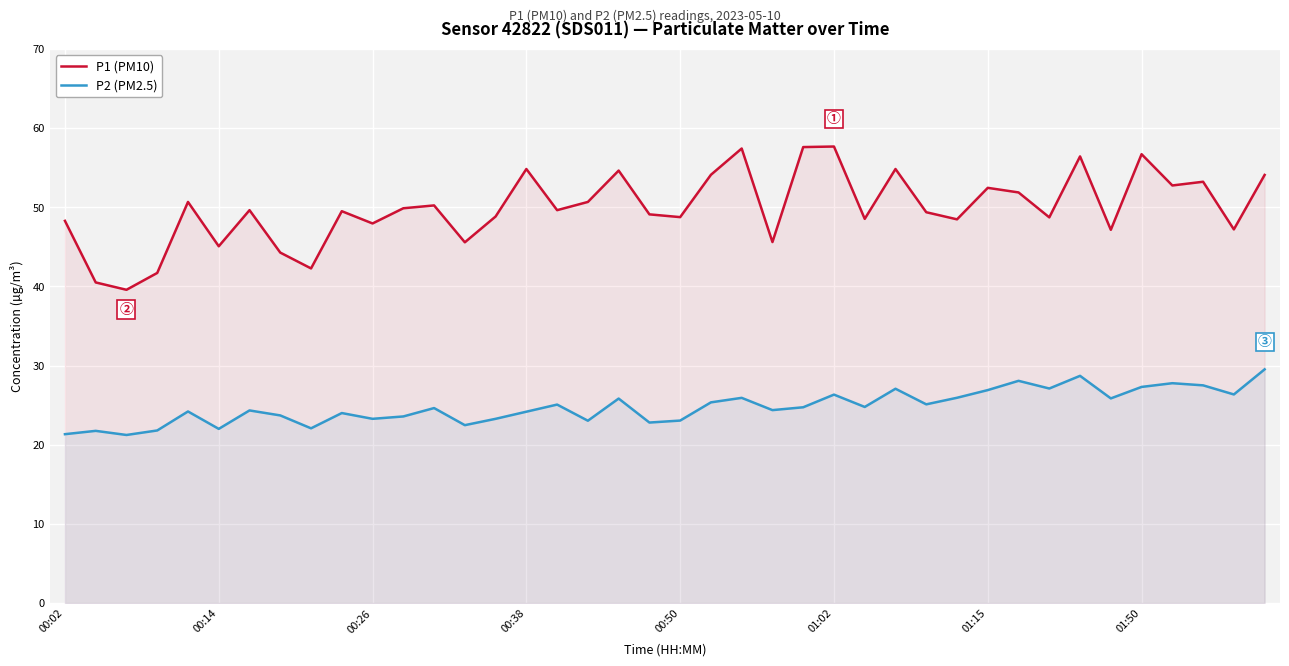

What is the difference between the maximum and minimum values in the P2 (PM2.5) series?

8.3